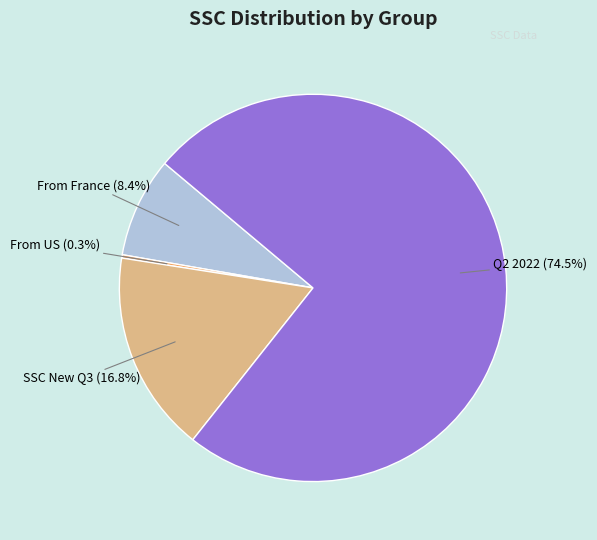

Is there a majority slice in this chart?

Yes